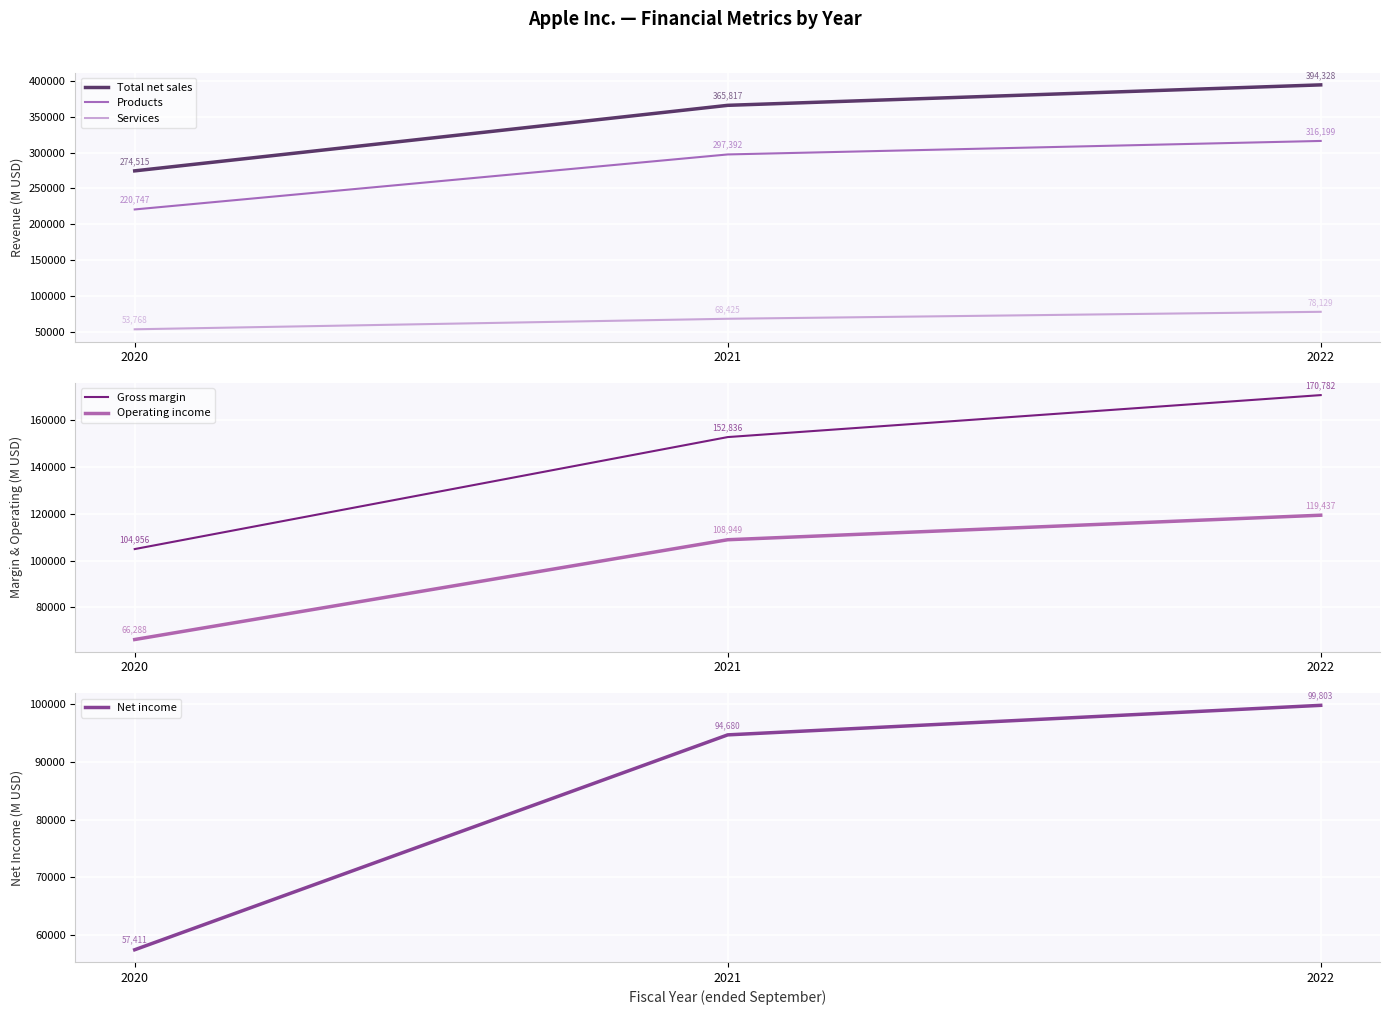

What is the smallest value displayed?

53768